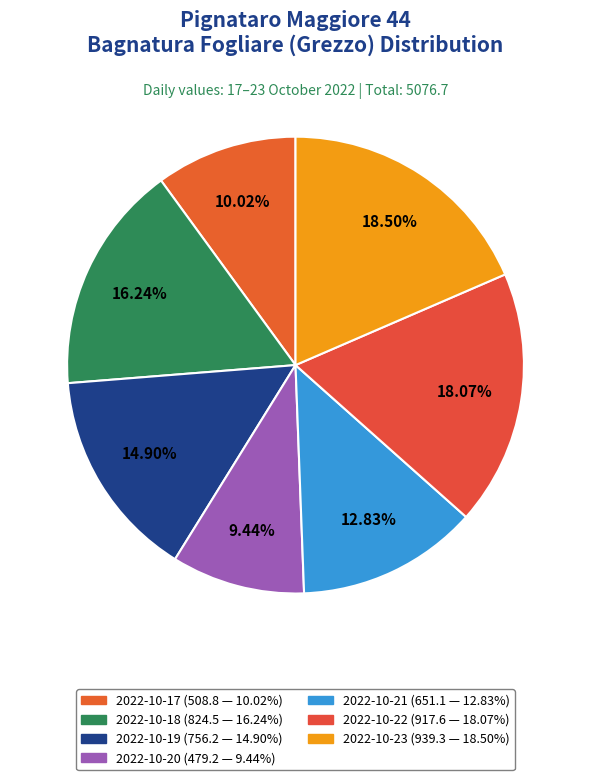

Does any single category account for the majority?

No